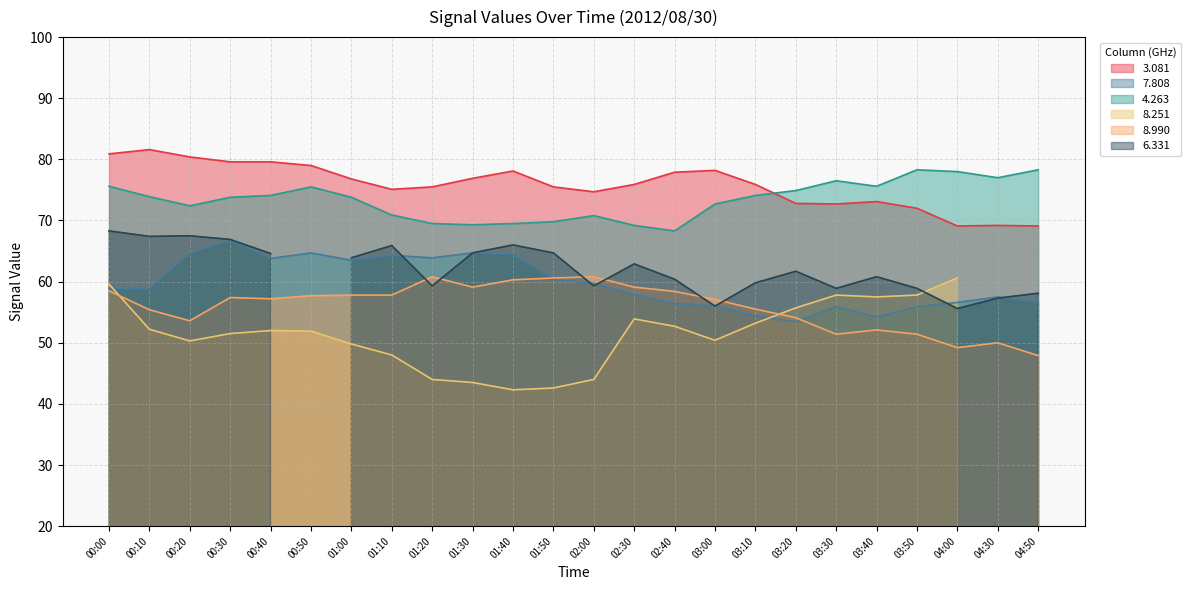

What is the sum of all 7.808 values?

1433.3